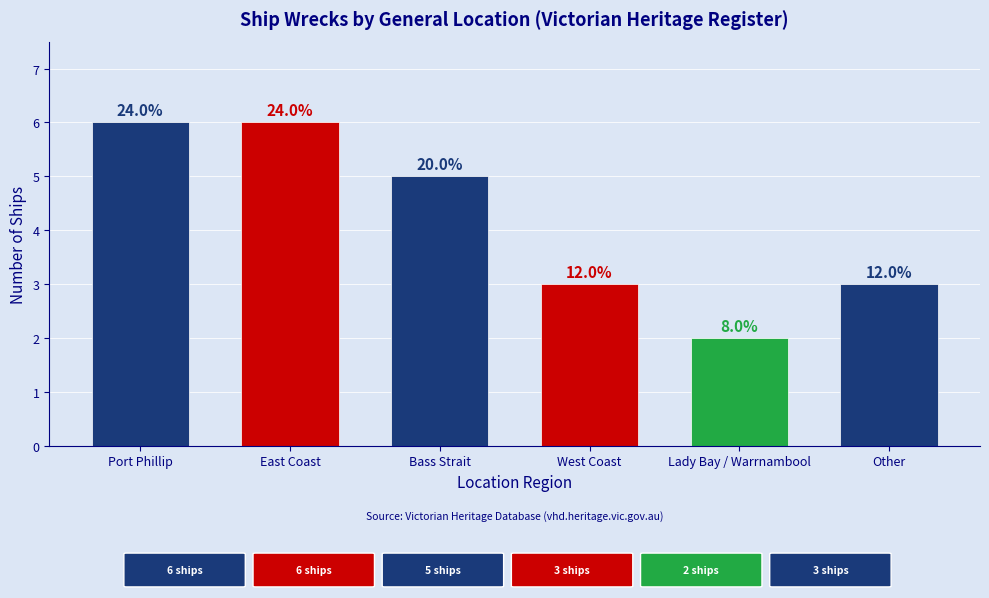

Reading right to left, transcribe all the data shown in this chart.

3	2	3	5	6	6